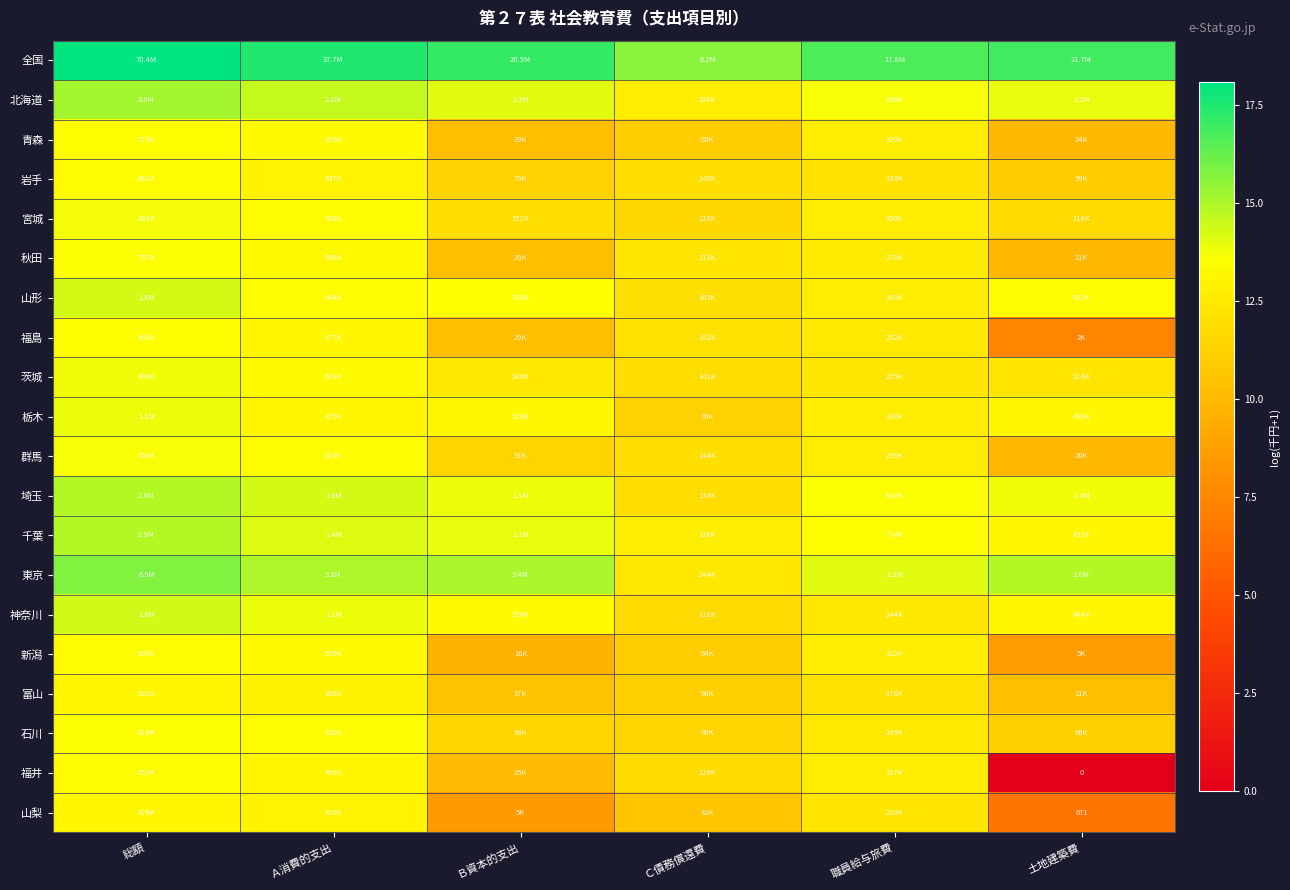

List the series in order of their peak value, lowest first.

山梨, 富山, 新潟, 福井, 岩手, 福島, 青森, 秋田, 石川, 群馬, 宮城, 茨城, 栃木, 山形, 神奈川, 埼玉, 千葉, 北海道, 東京, 全国